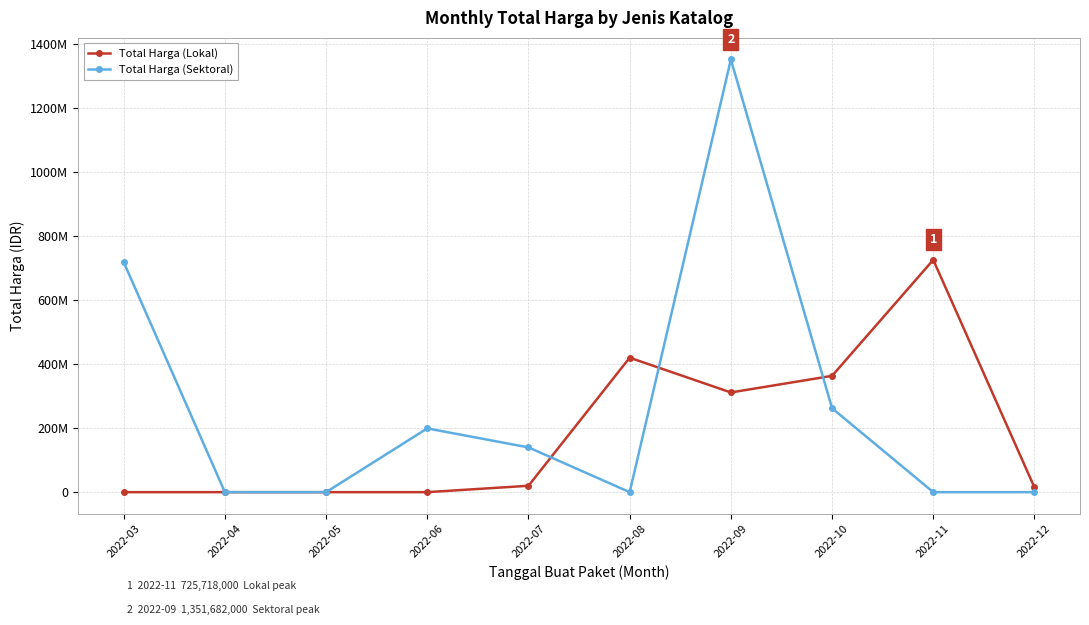

At 2022-06, list the series in order from largest to smallest.

Total Harga (Sektoral), Total Harga (Lokal)